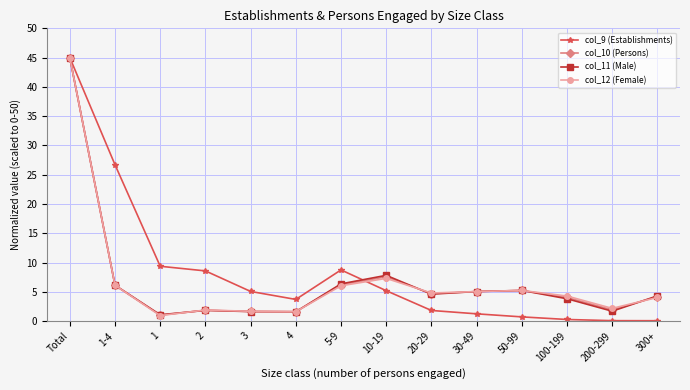

What is the highest value of the col_10 (Persons) series?

45.0